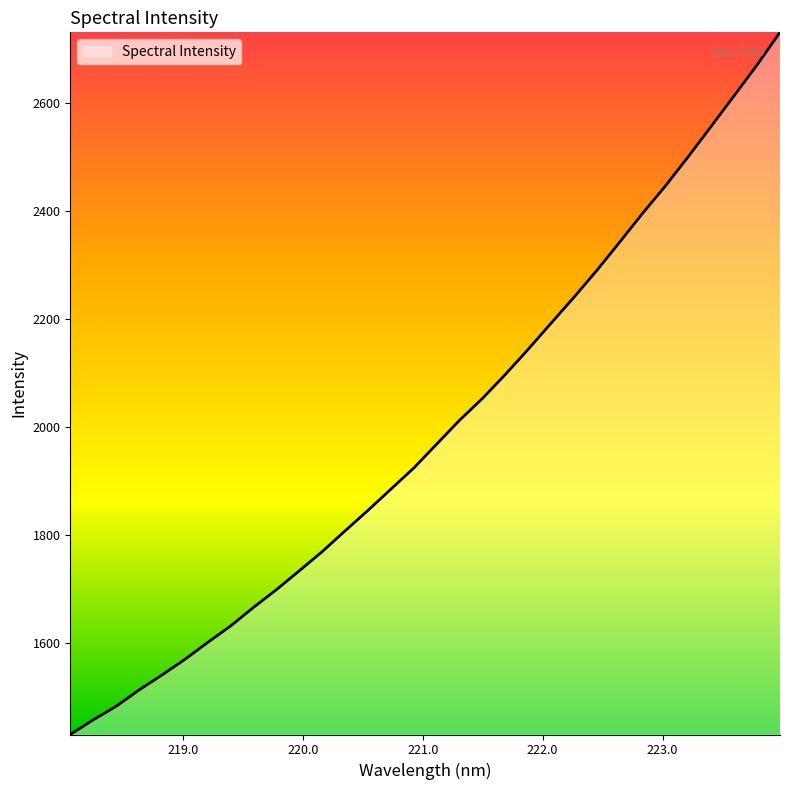

What is the minimum value shown in the chart?

1430.6